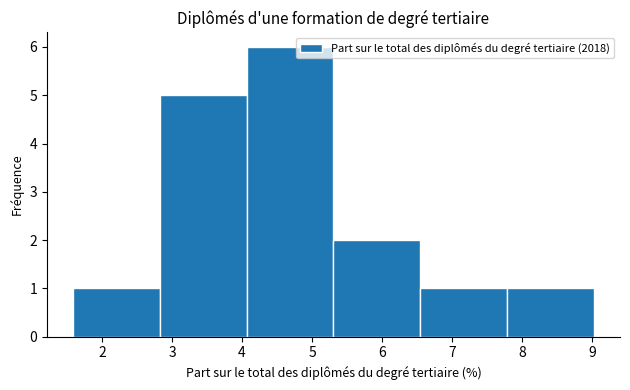

Reading left to right, transcribe this chart: for each bar, give the range it covers on the x-axis and its height. Neither the bar edges nor the heights are printed on the chart, so give them approximately, as read against the axes.

1.6 to 2.8: 1
2.8 to 4.1: 5
4.1 to 5.3: 6
5.3 to 6.5: 2
6.5 to 7.8: 1
7.8 to 9.0: 1